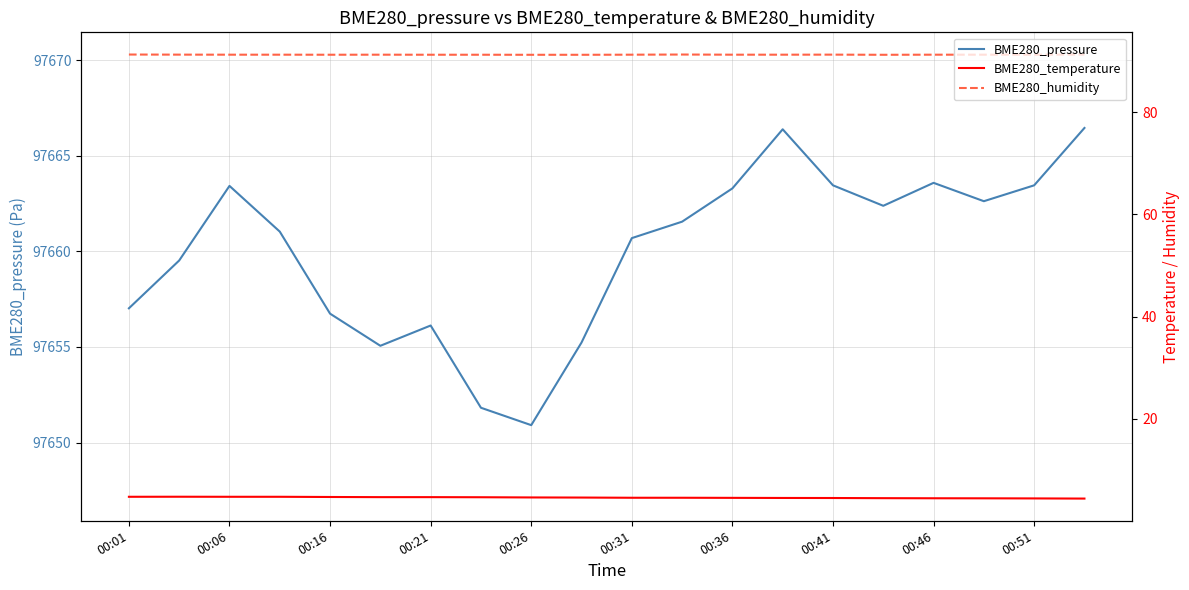

What is the highest value of the BME280_temperature series?

4.8